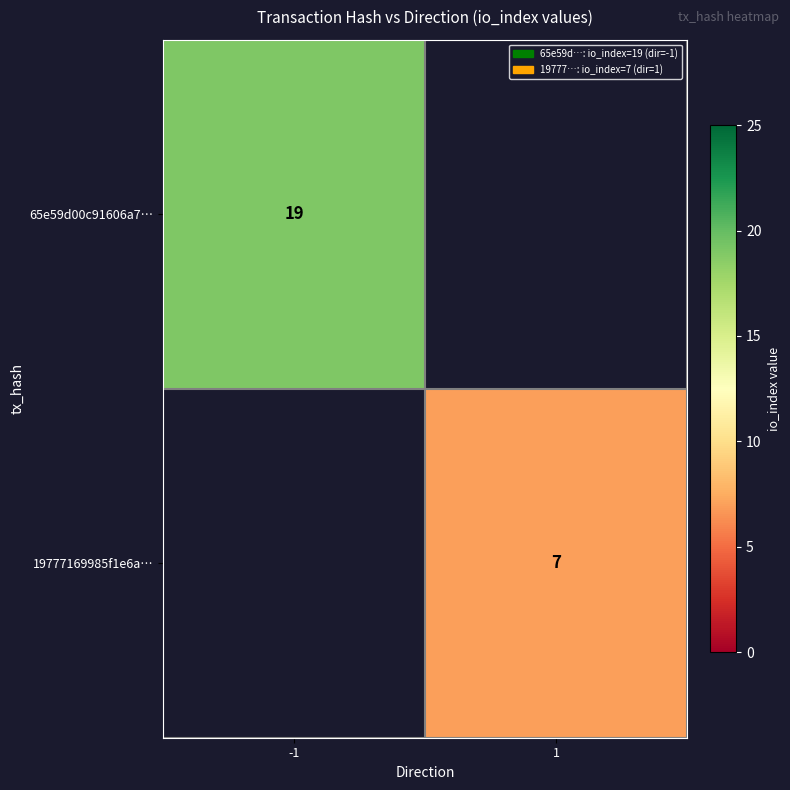

The value of 19777169985f1e6a… at 1 is 3. True or false?

False